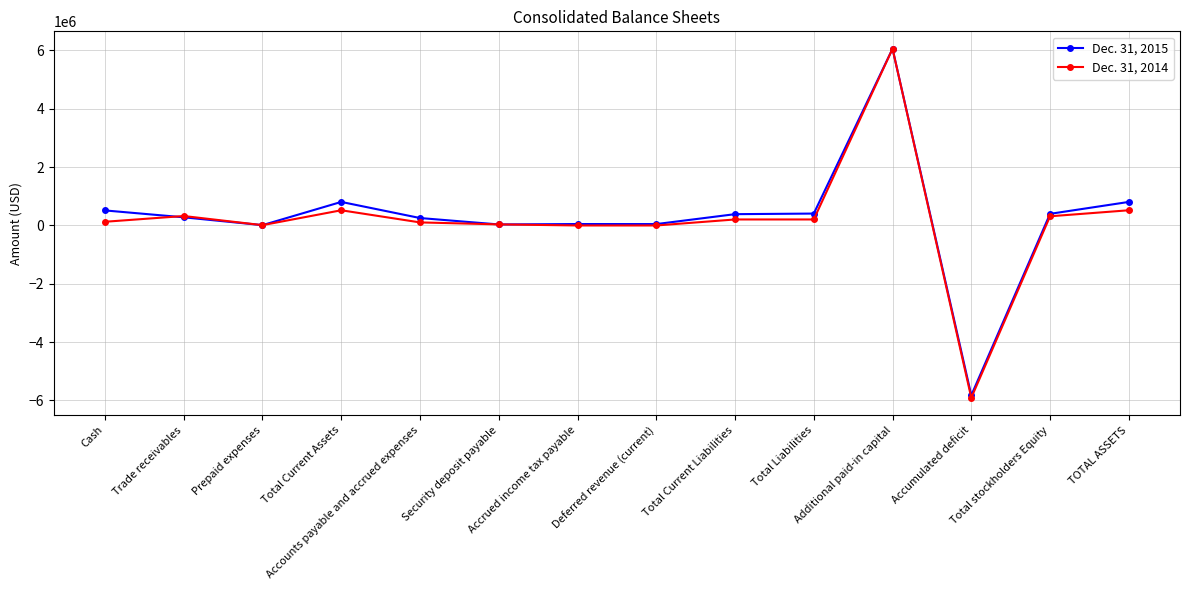

Is the value of Dec. 31, 2015 at Trade receivables greater than the value of Dec. 31, 2014 at TOTAL ASSETS?

No